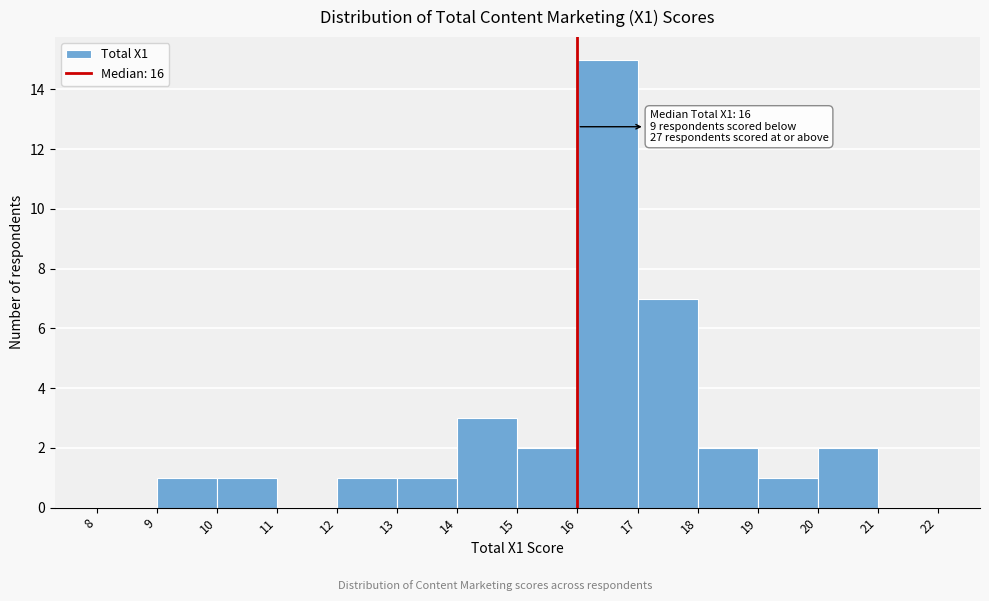

Over which range of the x-axis is the bar tallest?

16 to 17